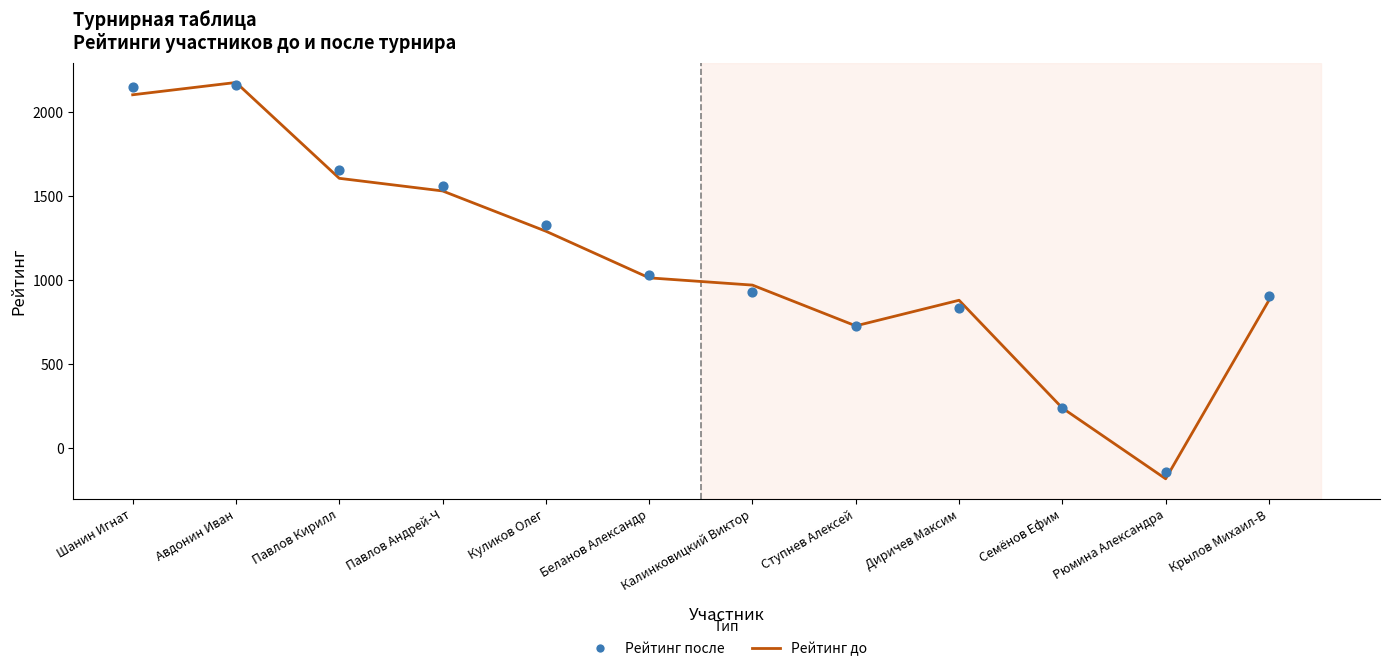

What is the total value across all series at Ступнев Алексей?

1455